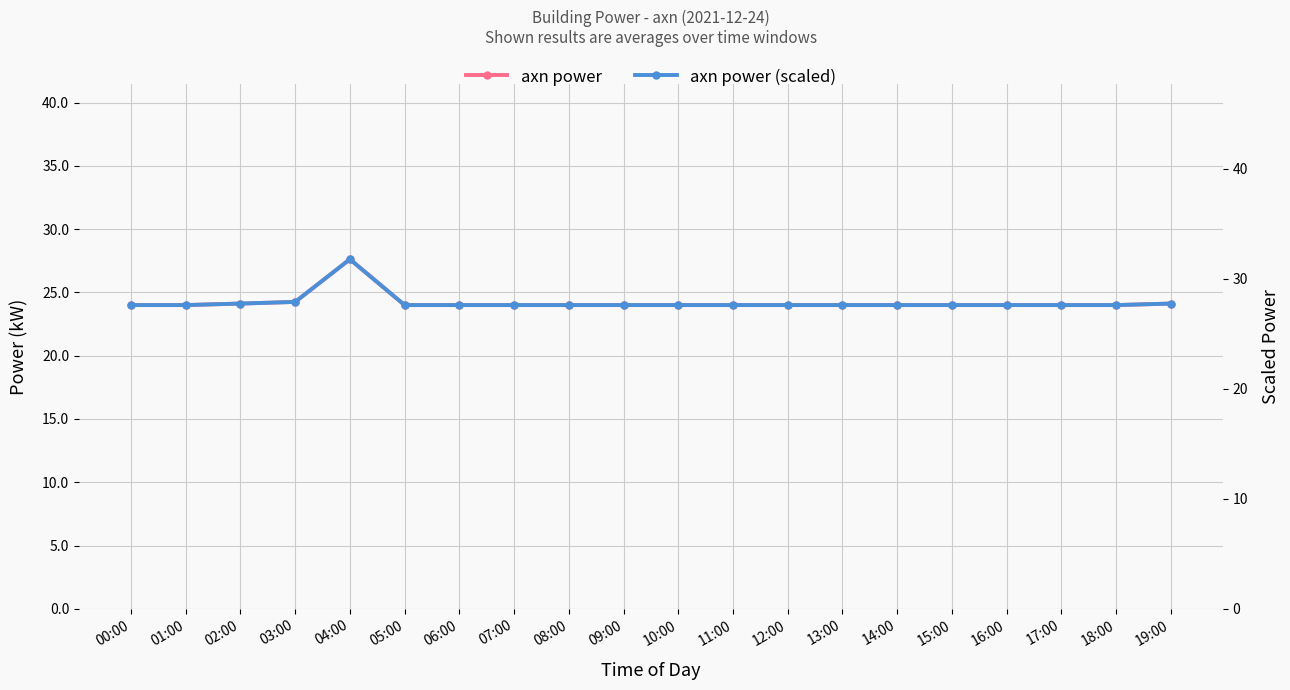

Is this an area chart (filled region under the line)?

No